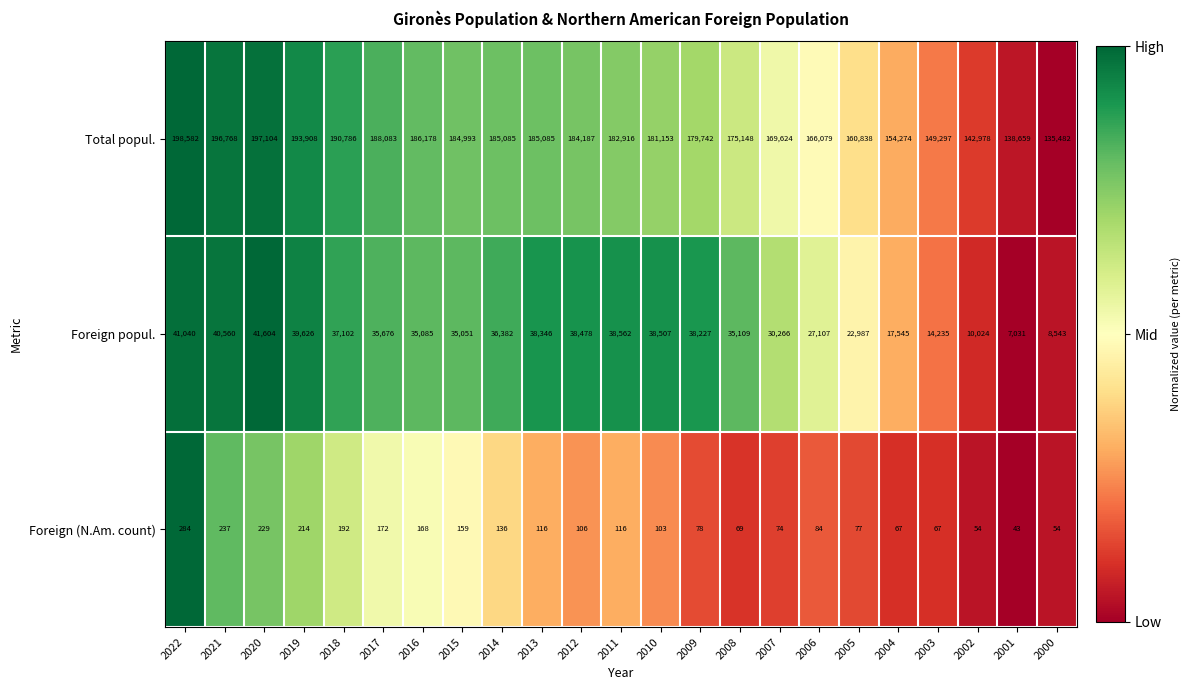

Which series has the widest spread of values?

Total popul.